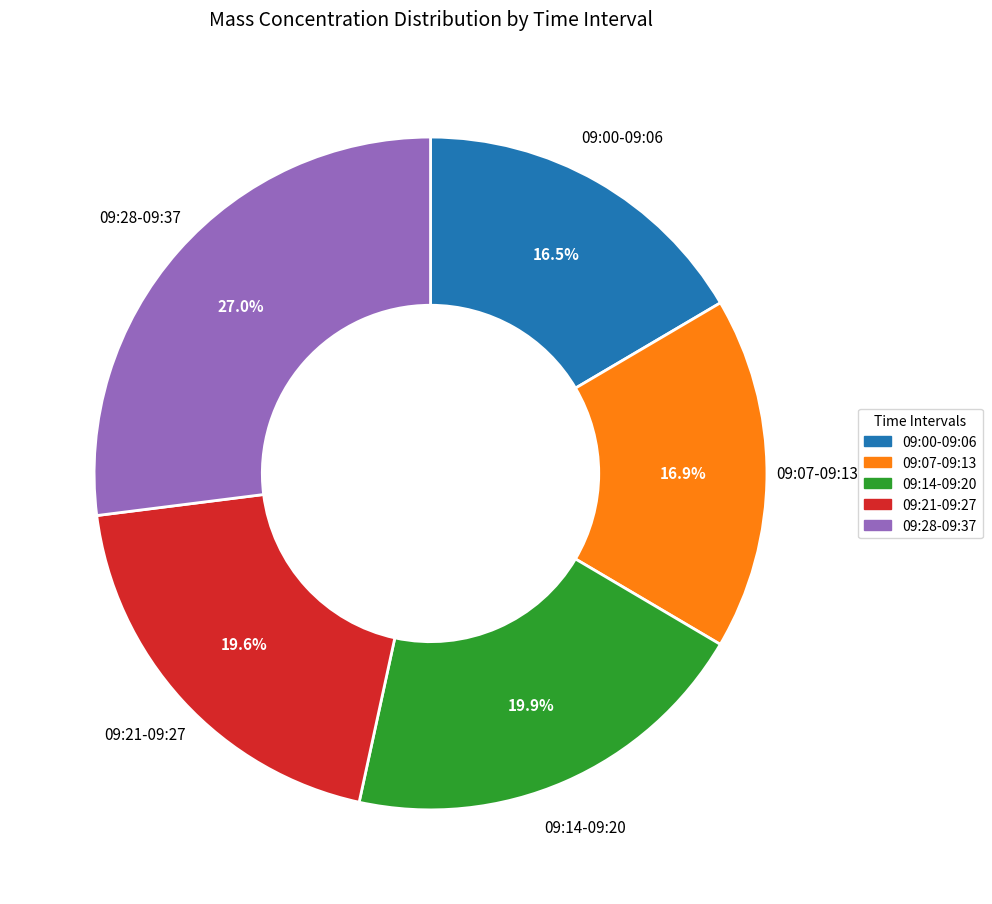

What is the largest slice in the pie chart?

09:28-09:37